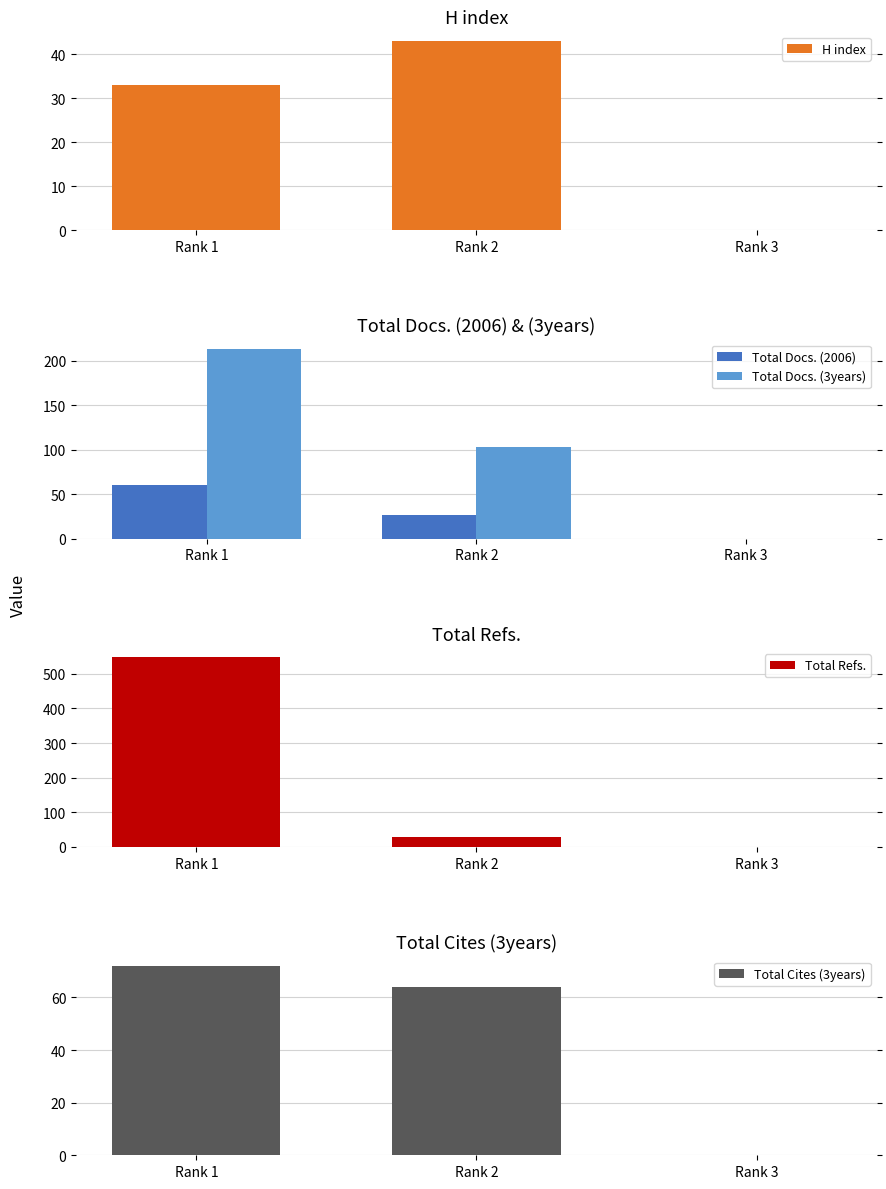

Reading right to left, what are all the values shown in this chart?

H index: 0	43	33
Total Docs. (2006): 0	26	60
Total Docs. (3years): 0	103	213
Total Refs.: 0	29	547
Total Cites (3years): 0	64	72